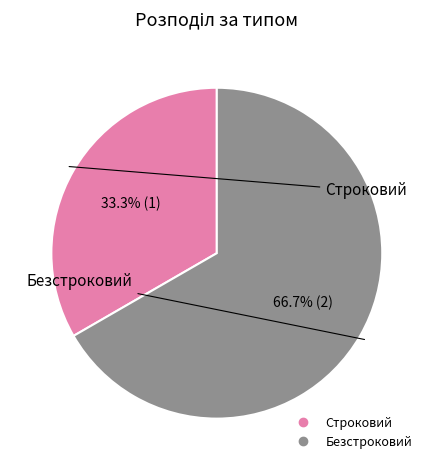

How much of the chart is everything except Строковий?

66.7%